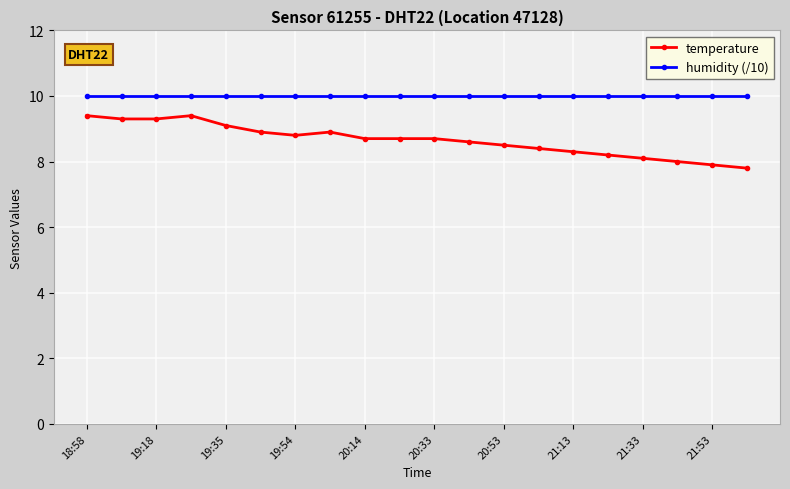

What is the minimum value for humidity (/10)?

10.0